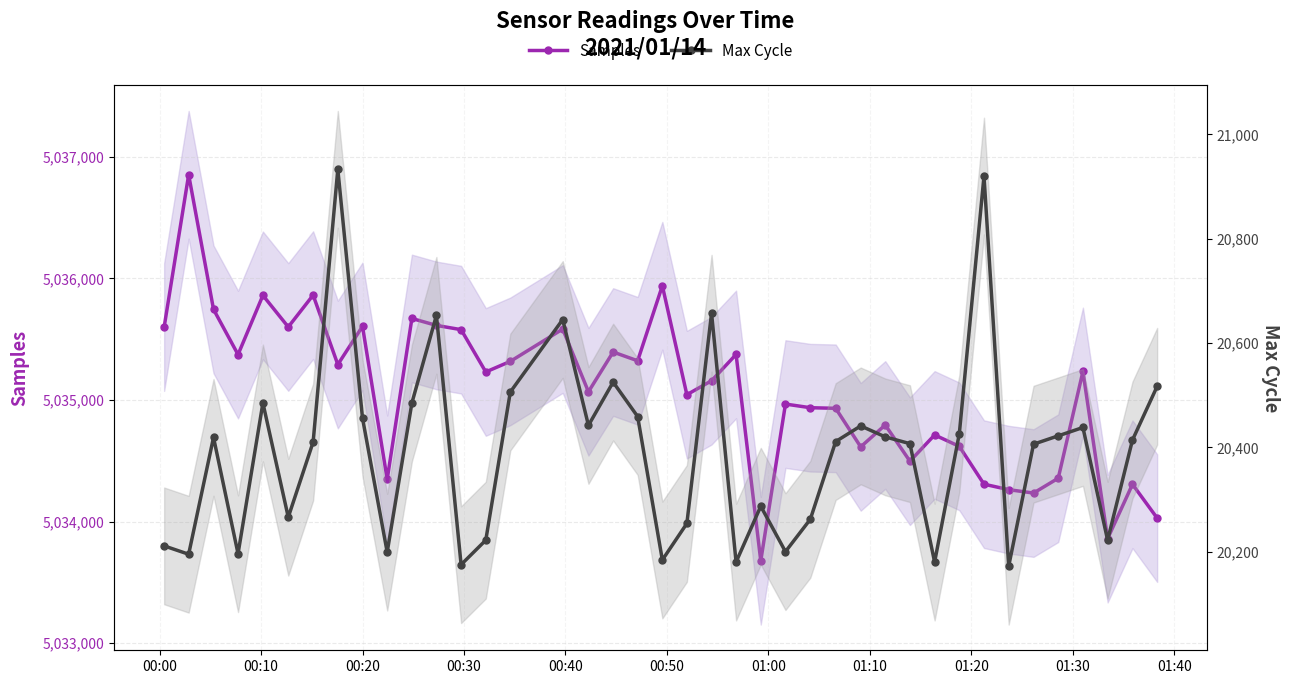

In Samples, how many points are lower than both neighbors (excluding endpoints)?

13